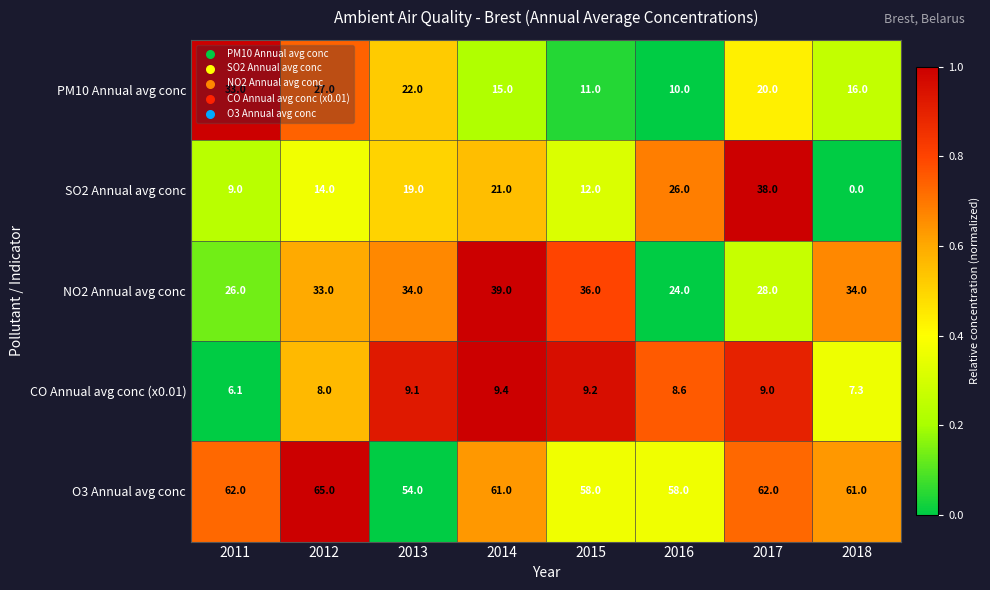

At which label does PM10 Annual avg conc first exceed 20?

2011